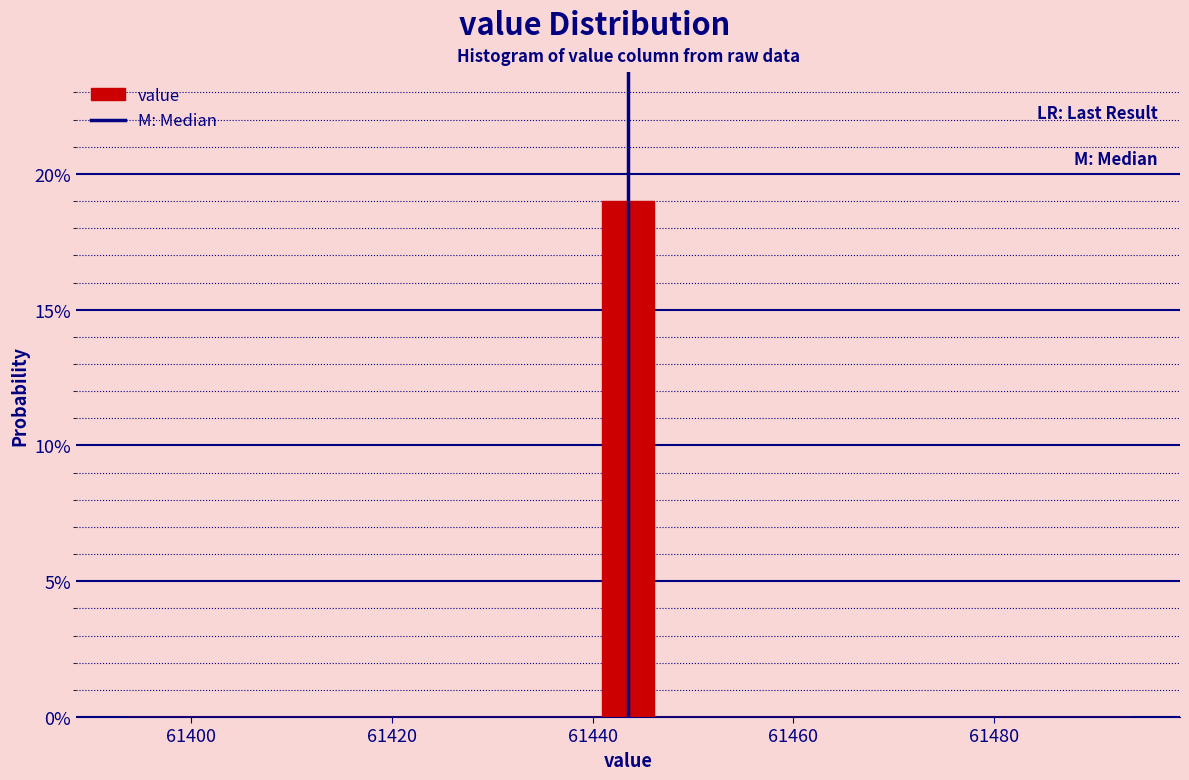

Around what value on the x-axis is the tallest bar? Give the approximate position of its centre, as read against the axis.

61444